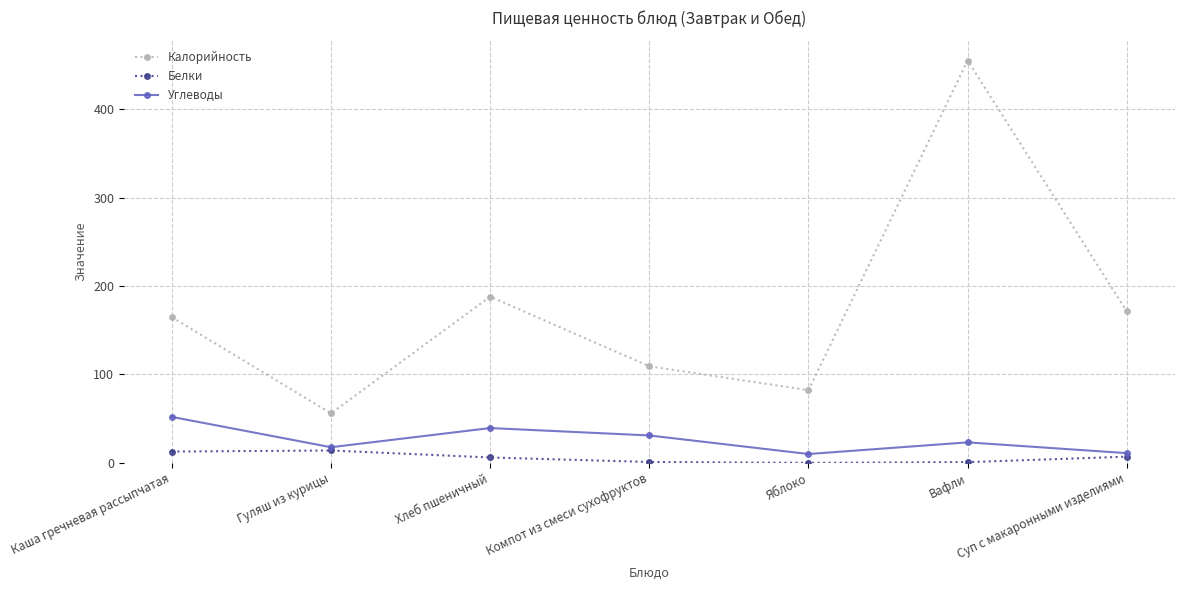

Is the value of Углеводы at Каша гречневая рассыпчатая greater than the value of Калорийность at Каша гречневая рассыпчатая?

No